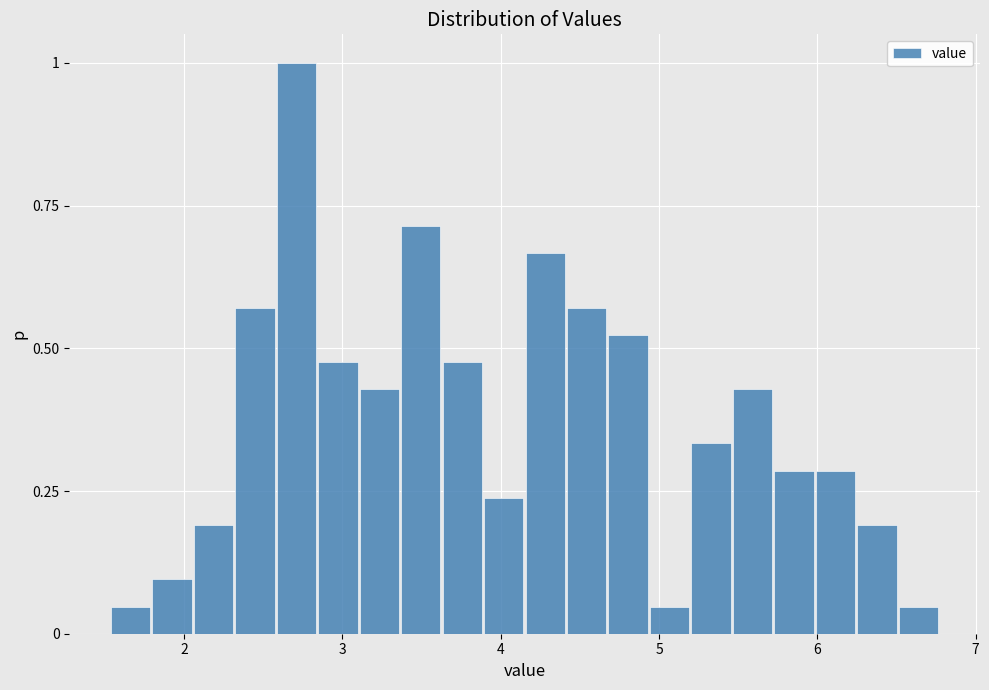

Around what value on the x-axis is the tallest bar? Give the approximate position of its centre, as read against the axis.

2.7